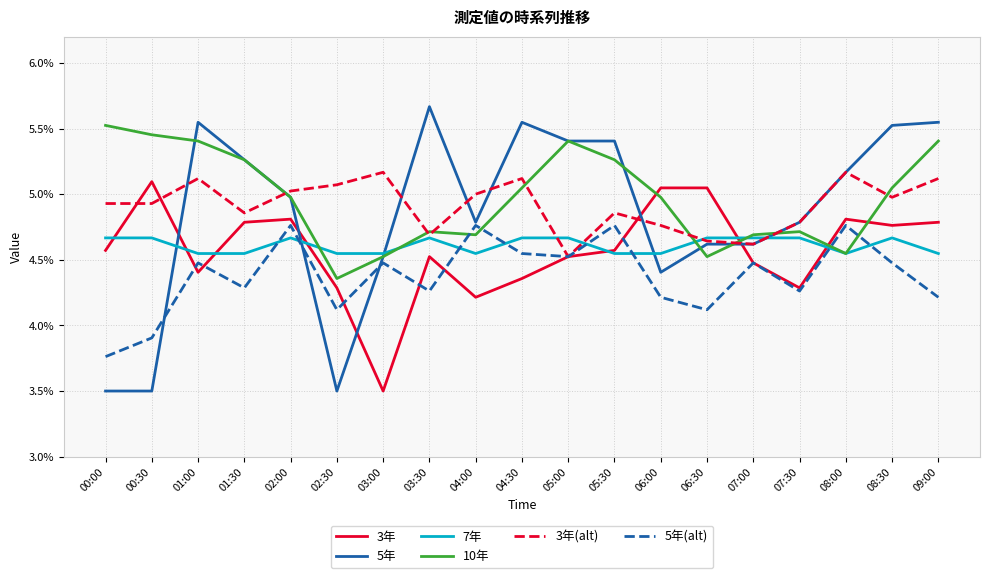

Between which two adjacent categories do 3年(alt) and 3年 first intersect?

00:00 and 00:30